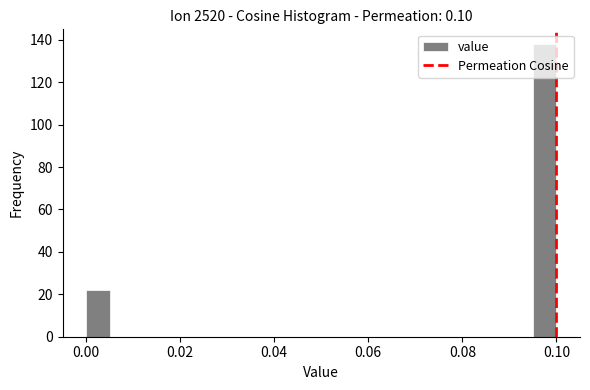

Around what value on the x-axis is the tallest bar? Give the approximate position of its centre, as read against the axis.

0.098